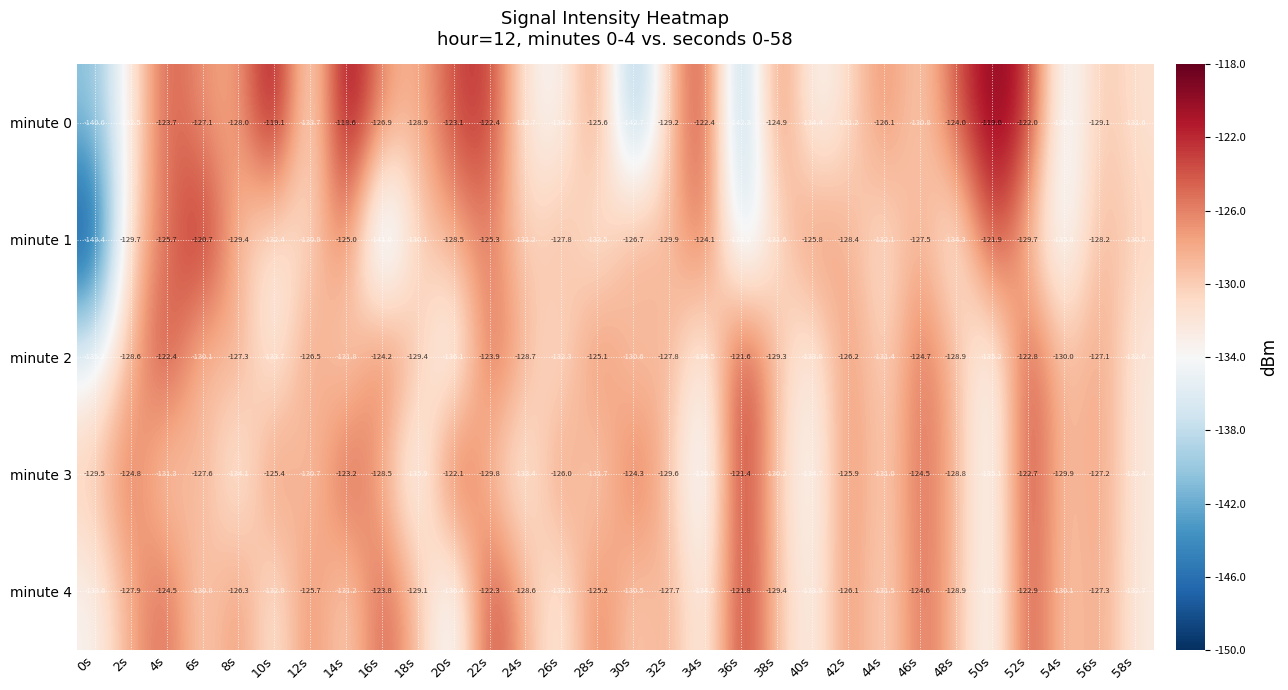

What is the difference between the highest and lowest values at 14s?

13.2